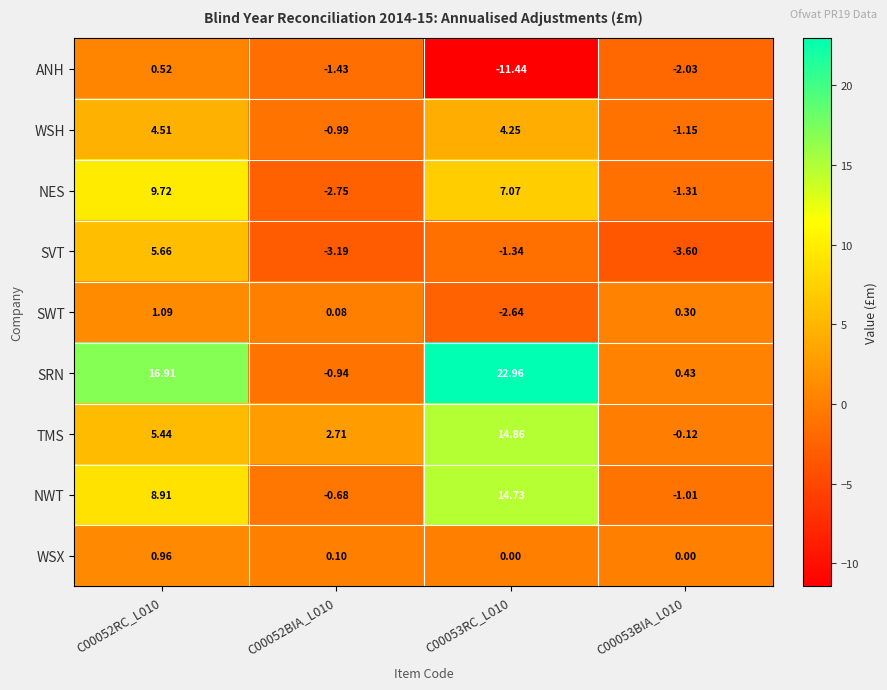

At C00052BIA_L010, list the series in order from largest to smallest.

TMS, WSX, SWT, NWT, SRN, WSH, ANH, NES, SVT